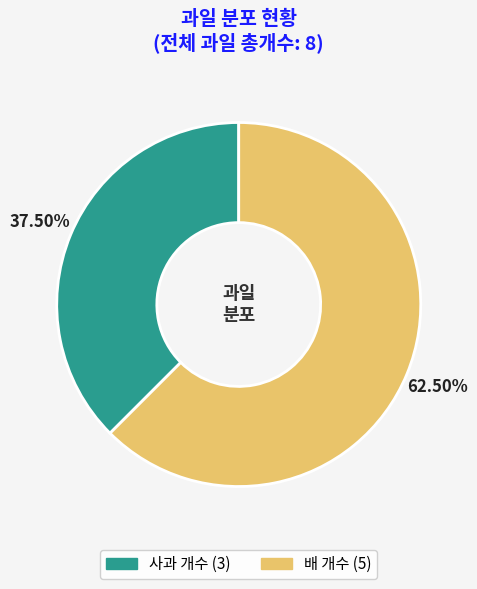

Does any single category account for the majority?

Yes